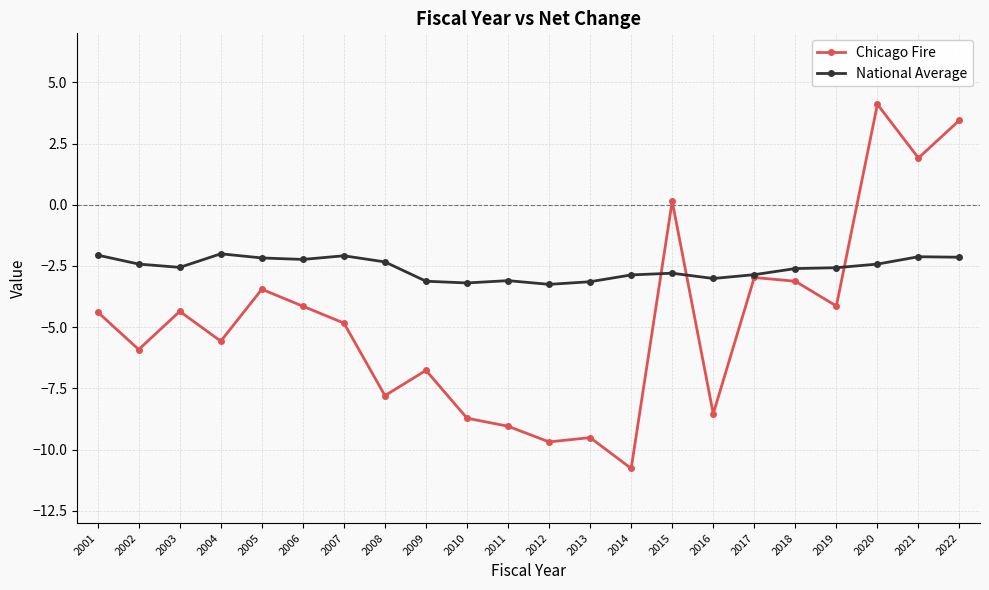

How many lines are shown in the chart?

2